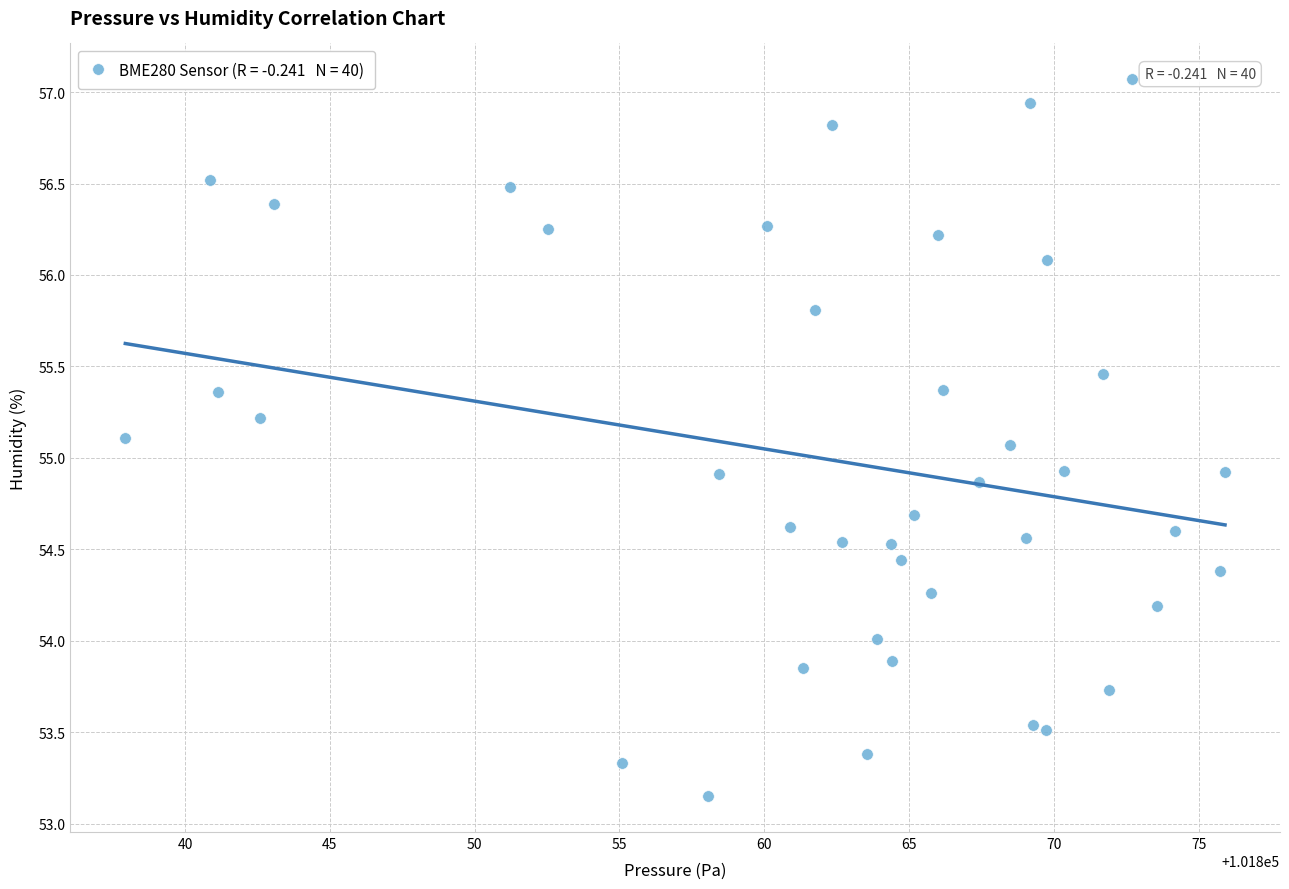

What is the range of Y values (max minus min)?

3.9